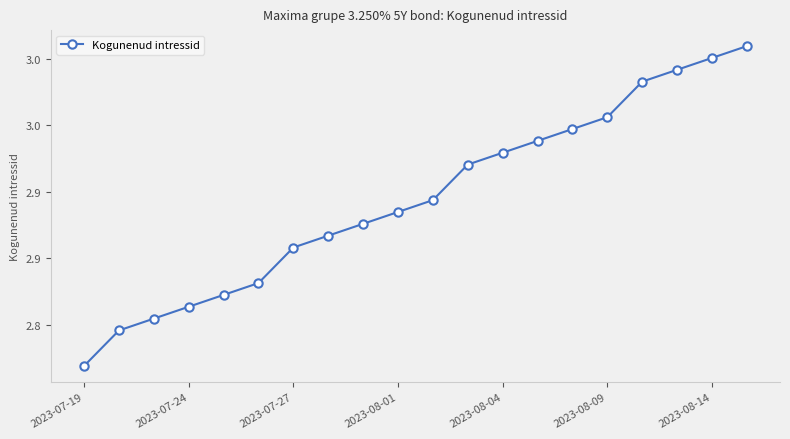

Does the chart have visible grid lines?

No